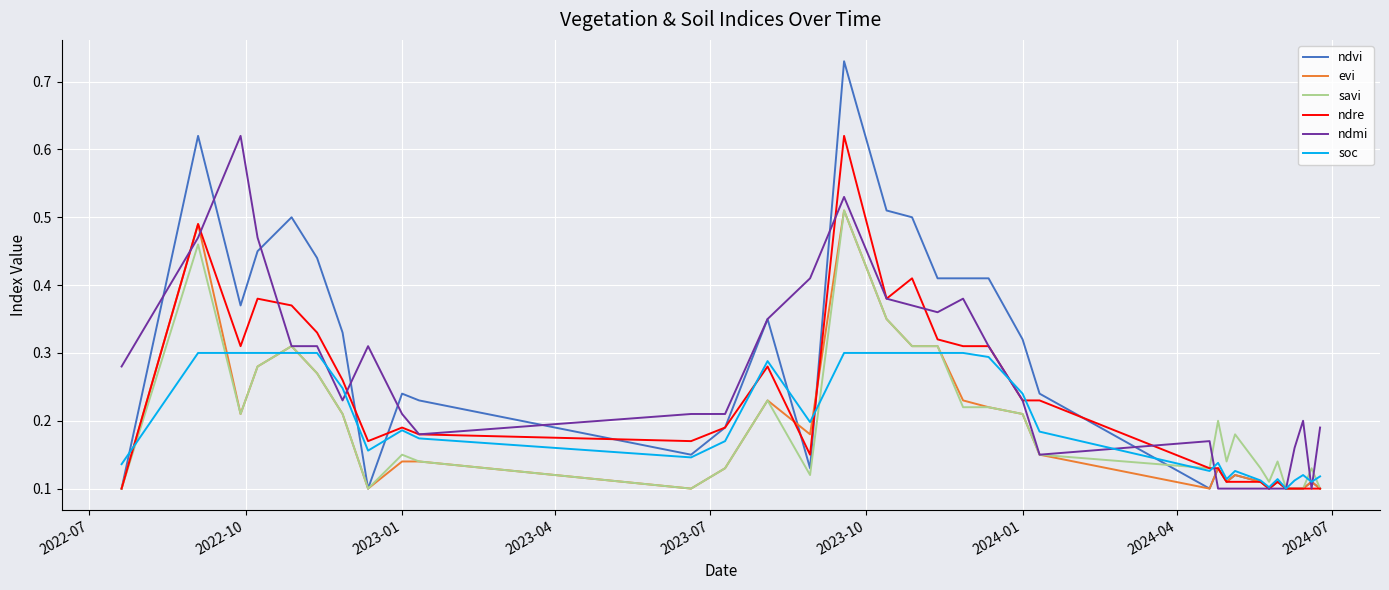

Which series has the largest range (max minus min)?

ndvi